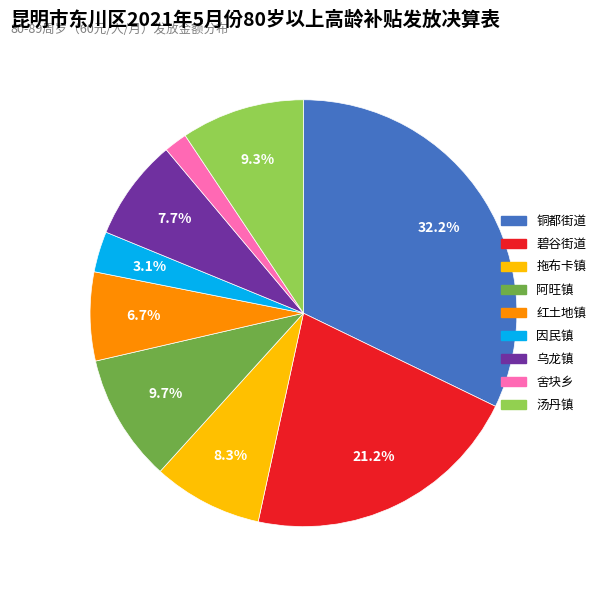

What is the ratio of the value at 乌龙镇 to the value at 拖布卡镇?

0.9